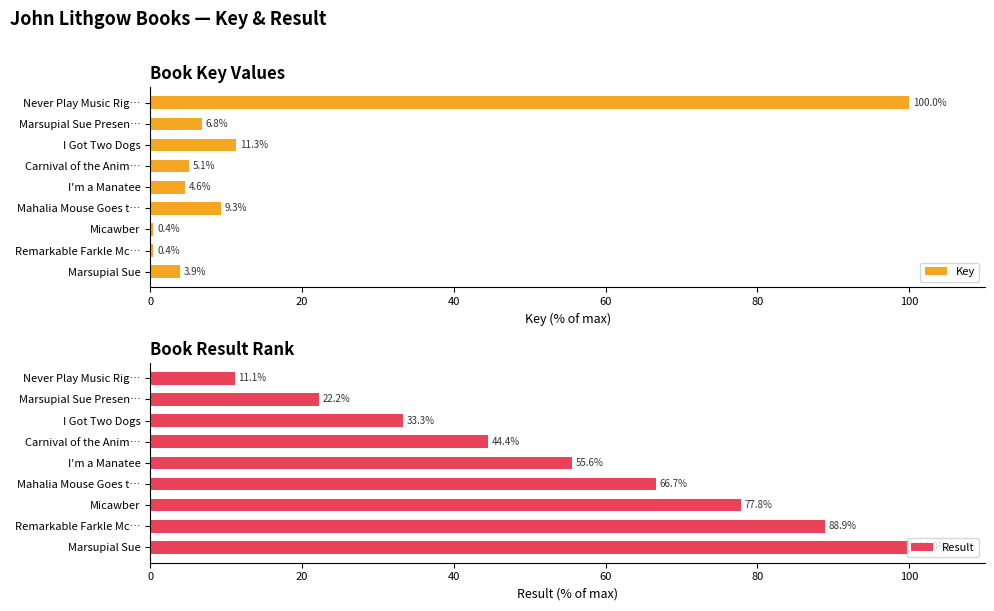

Which series has the largest total across all categories?

Result